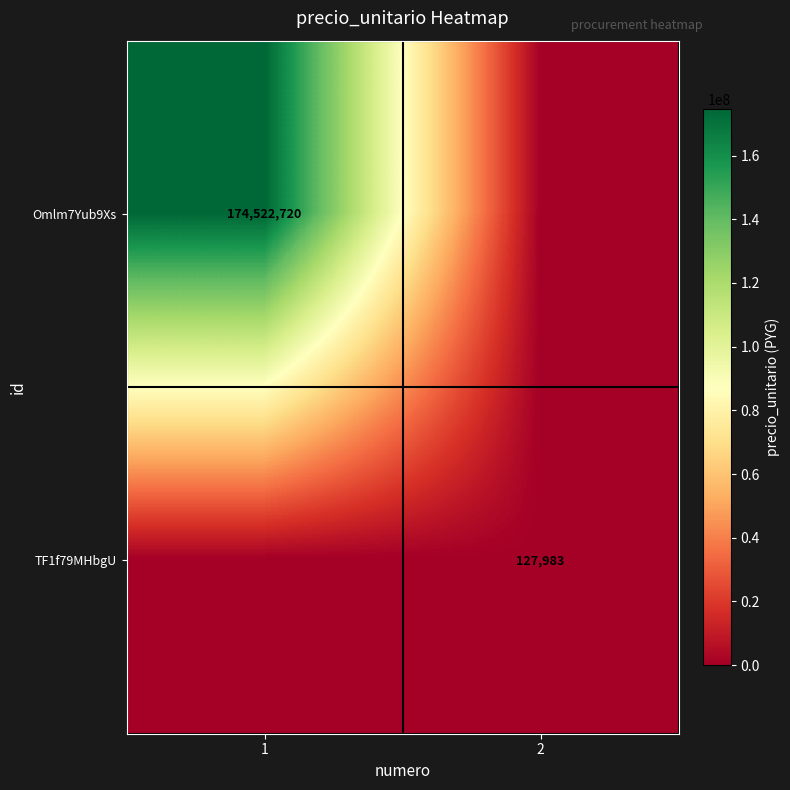

The TF1f79MHbgU series shows 43764 at 2. True or false?

False